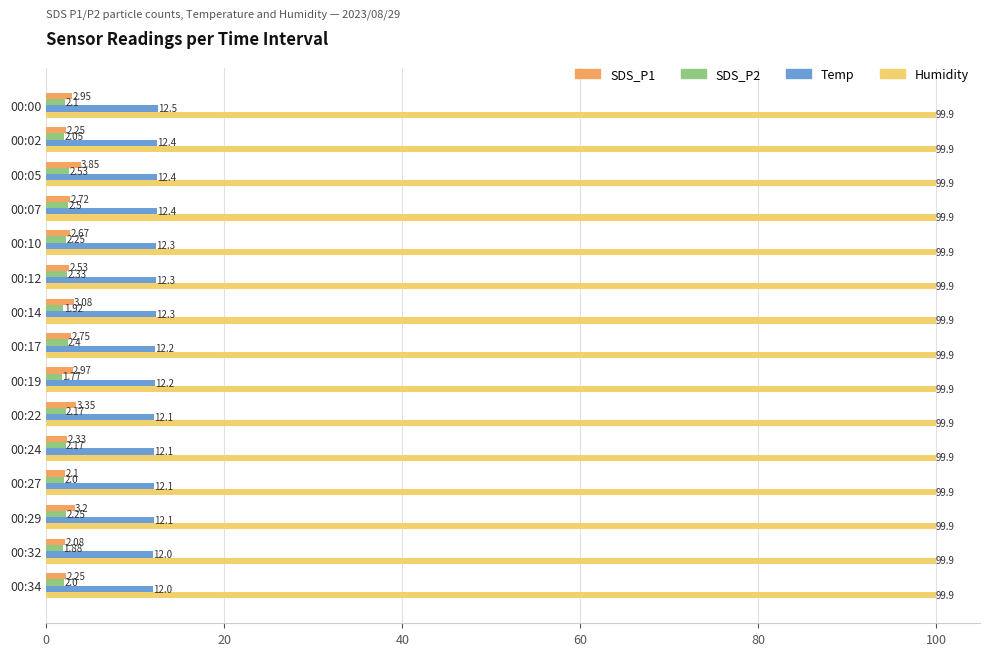

What is the difference between the SDS_P1 values at 00:00 and 00:32?

0.9